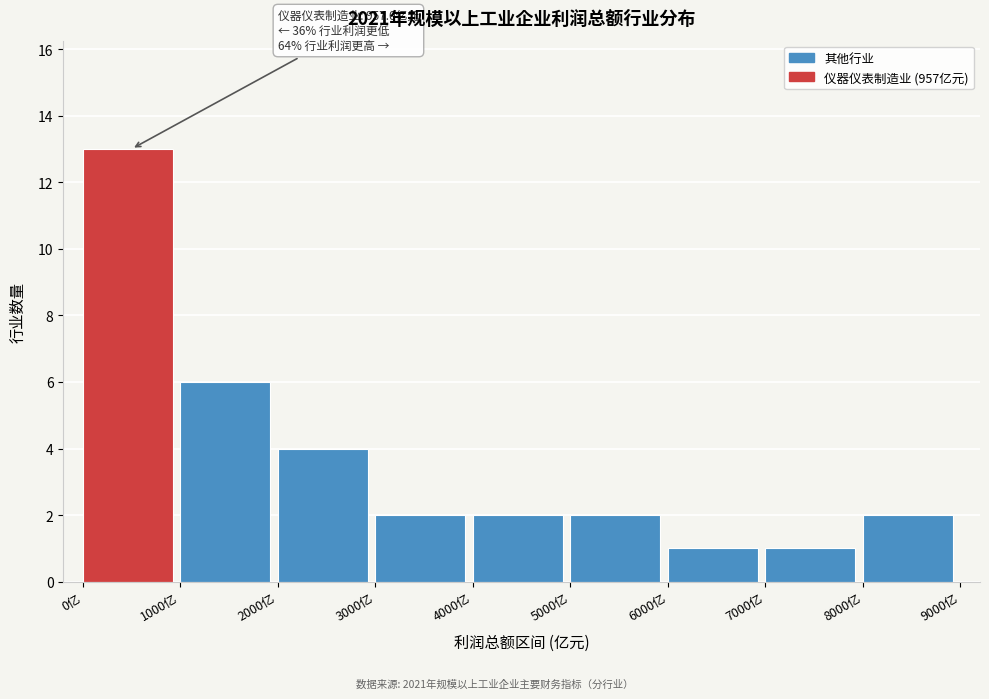

Over which range of the x-axis is the bar tallest?

0 to 1000